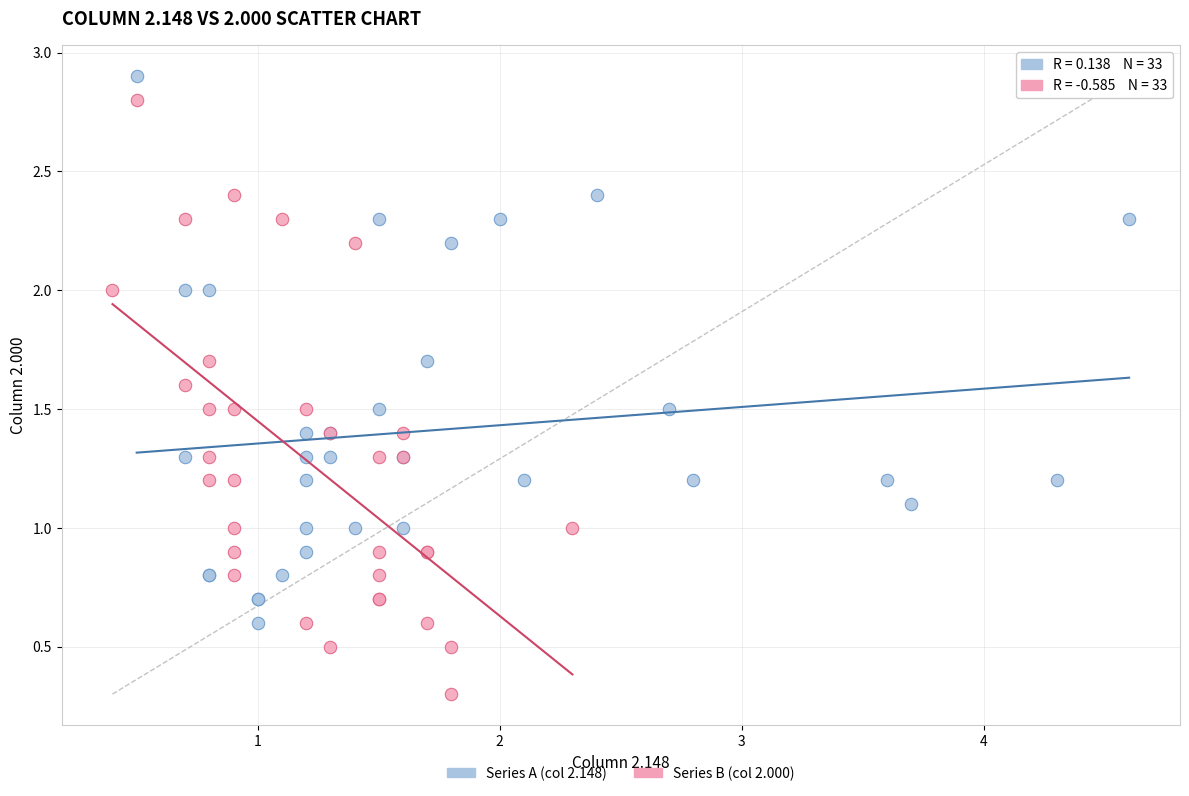

What are all the series names shown in the legend?

Series A (col 2.148), Series B (col 2.000)